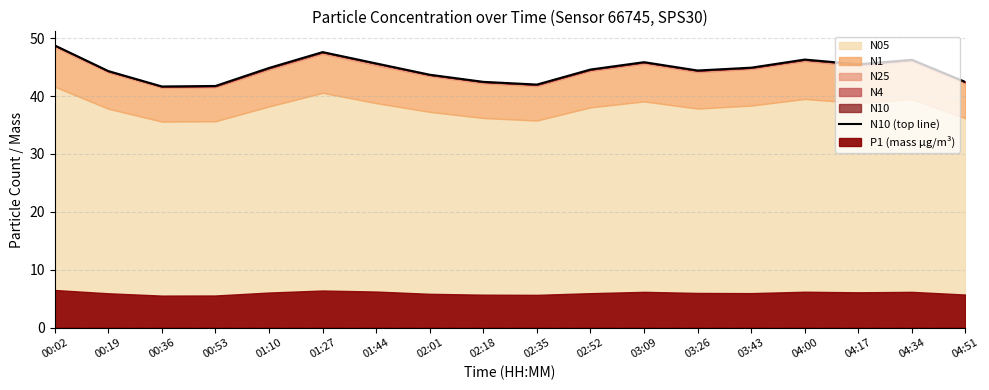

What is the label of the 12th point from the left?

03:09